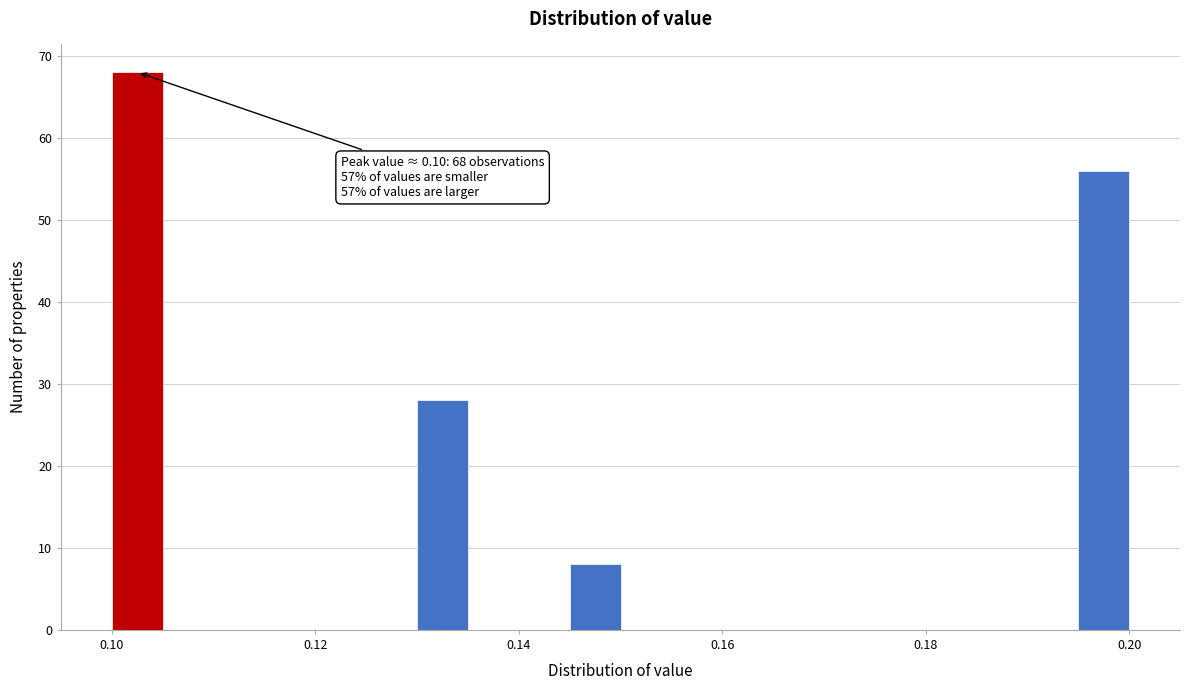

Around what value on the x-axis is the tallest bar? Give the approximate position of its centre, as read against the axis.

0.102